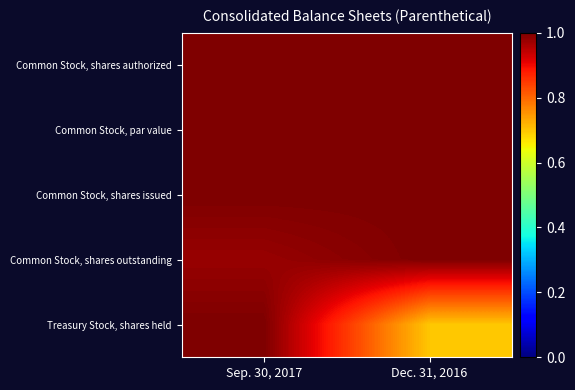

Between Dec. 31, 2016 and Sep. 30, 2017, which is larger?

Dec. 31, 2016